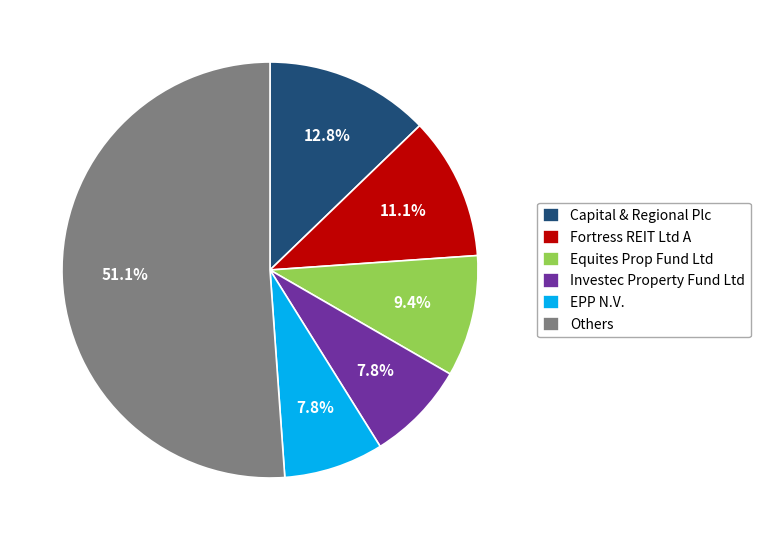

To the nearest percent, what portion does Capital & Regional Plc represent?

13%